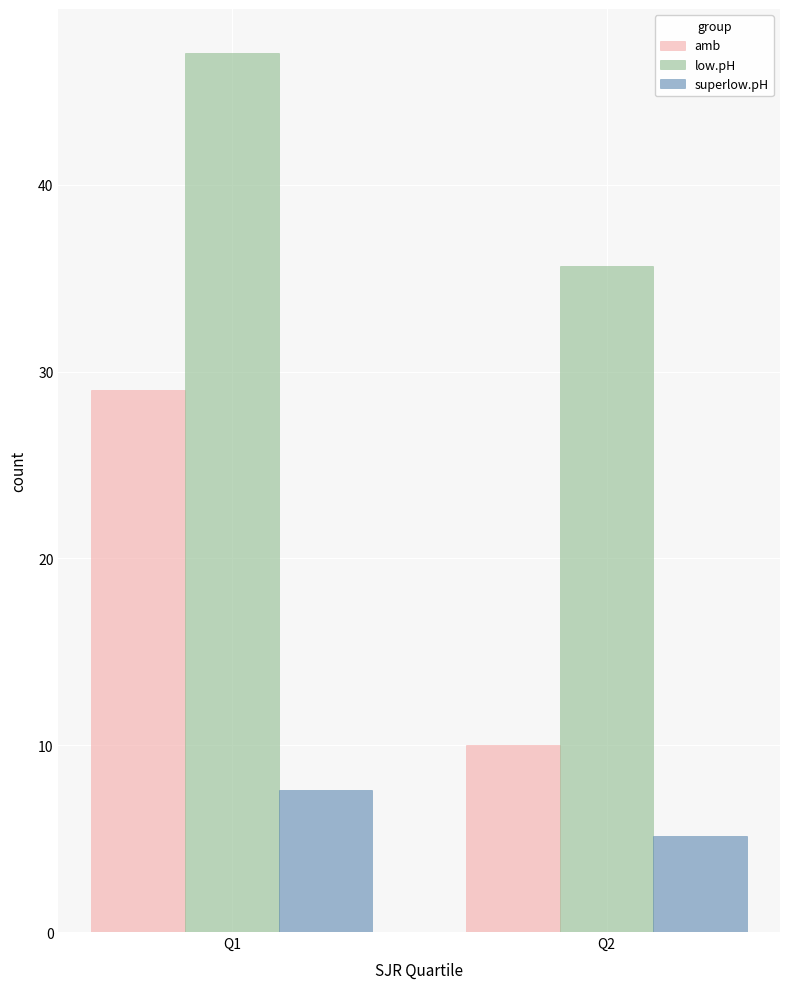

Is it true that superlow.pH equals 7.6 at Q1?

True